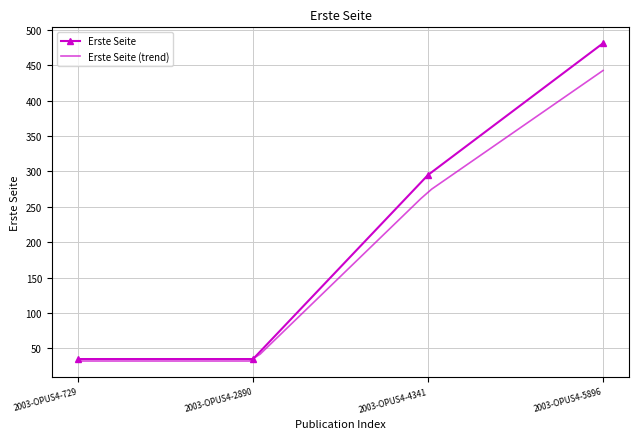

List the labels in order of value, largest first.

2003-OPUS4-5896, 2003-OPUS4-4341, 2003-OPUS4-729, 2003-OPUS4-2890